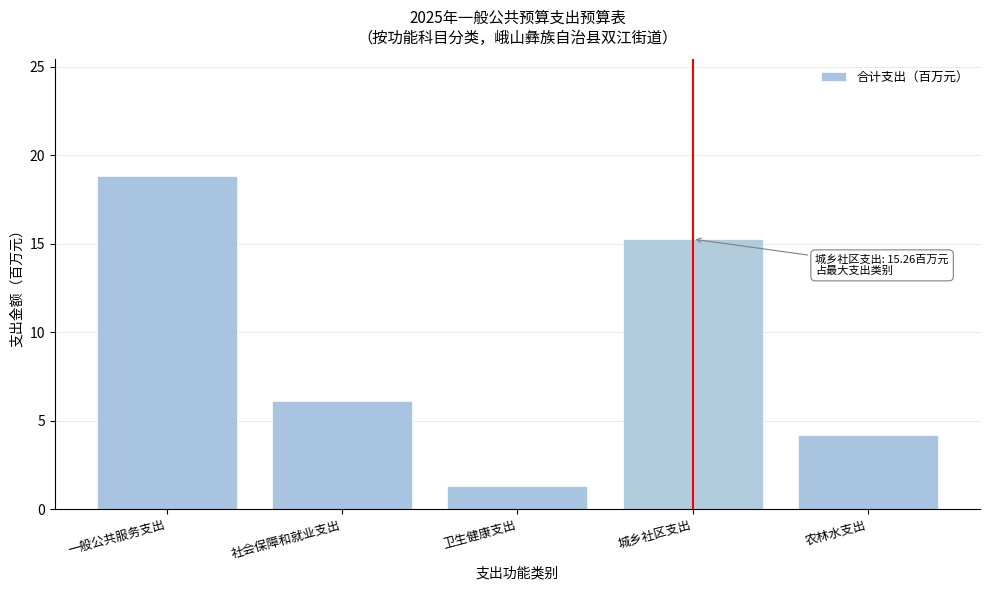

Reading right to left, extract all data points from this chart.

4.2	15.3	1.3	6.1	18.8